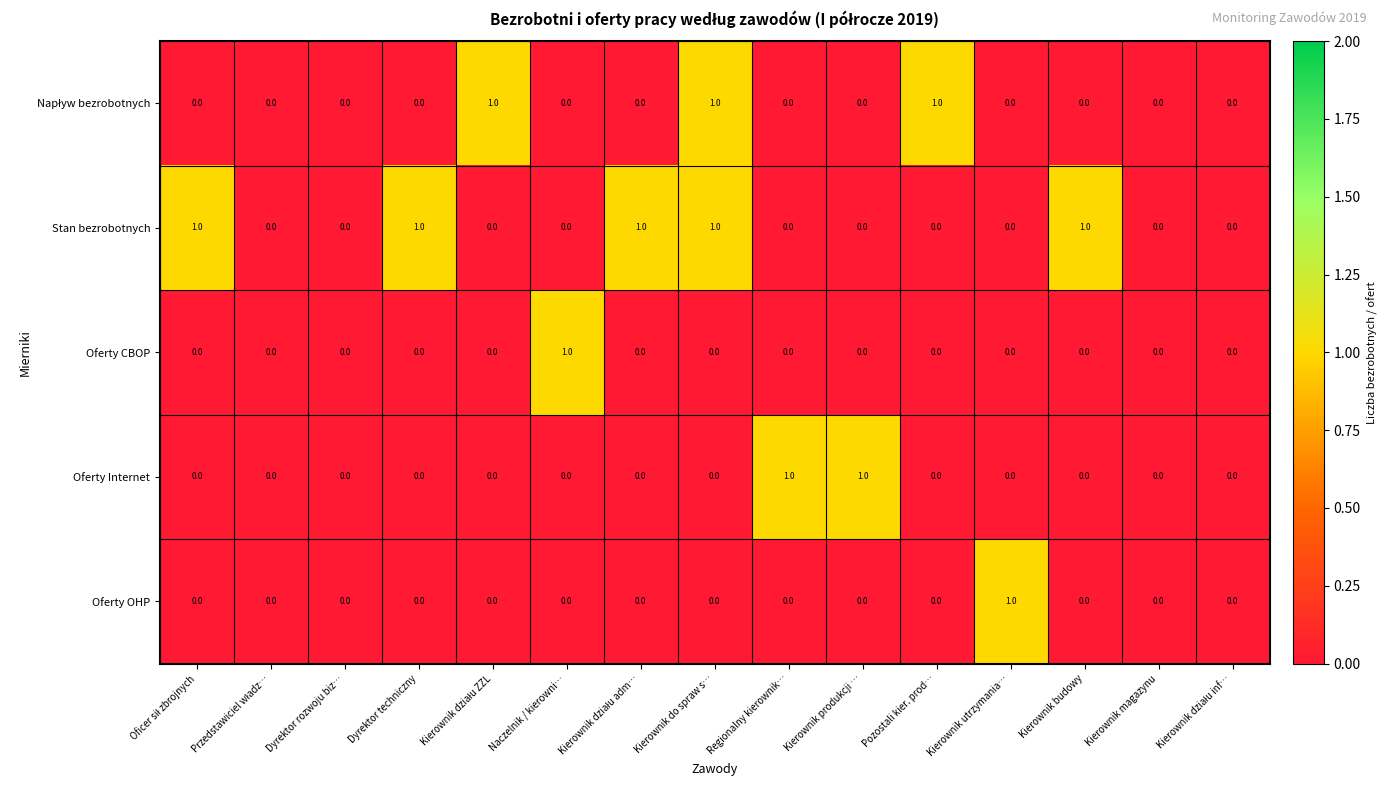

Count the Stan bezrobotnych values in the range 0 to 1.

15